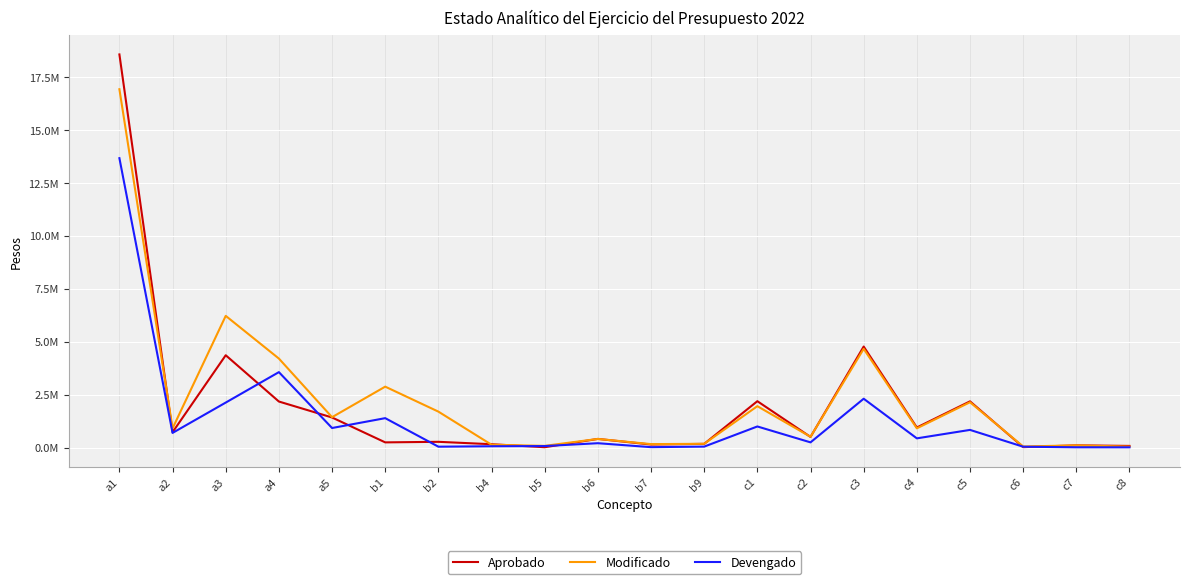

True or false: Aprobado has a value of 162557.0 at c7.

False